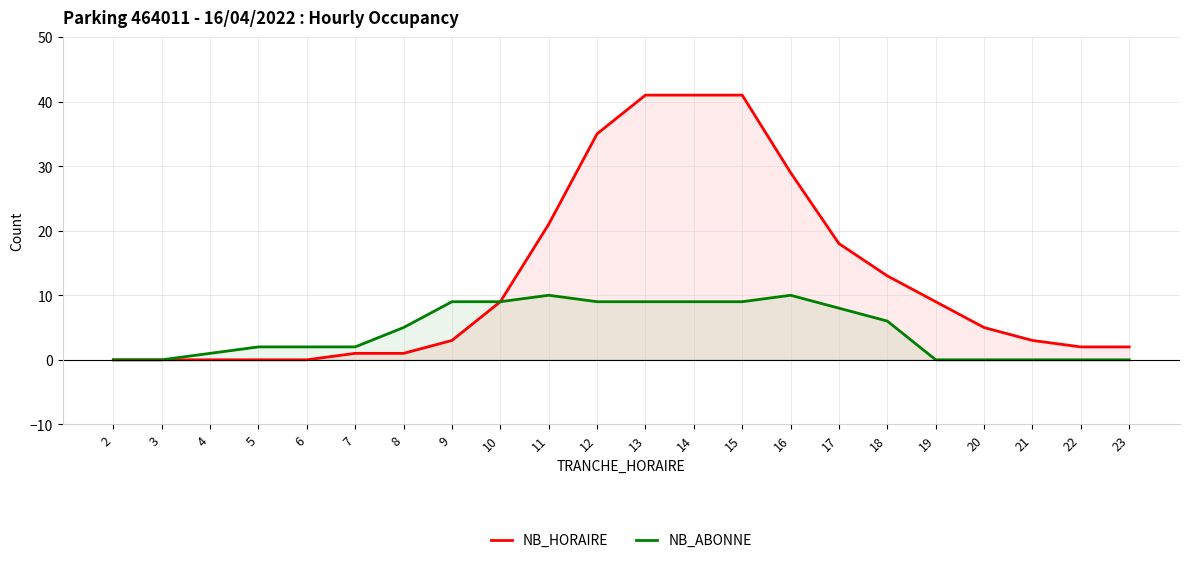

True or false: NB_ABONNE has more than 1 interior local peaks.

True